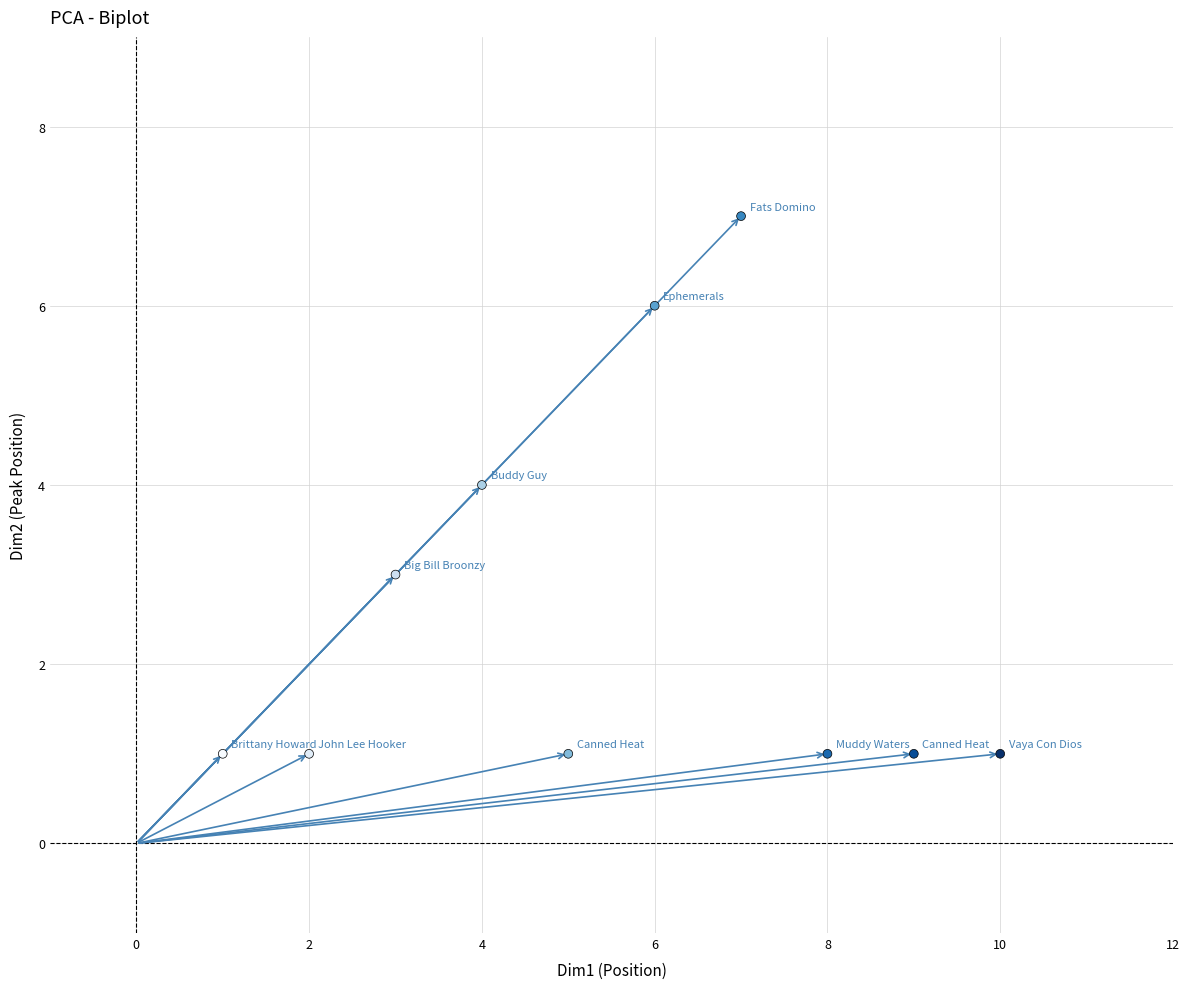

What is the range of X values (max minus min)?

9